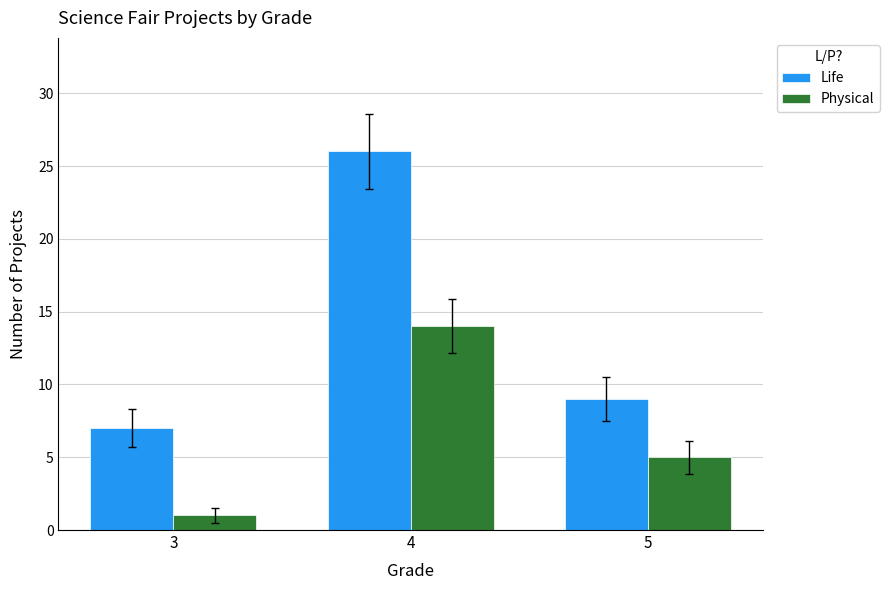

What is the difference between the second highest and minimum values in the Physical series?

4